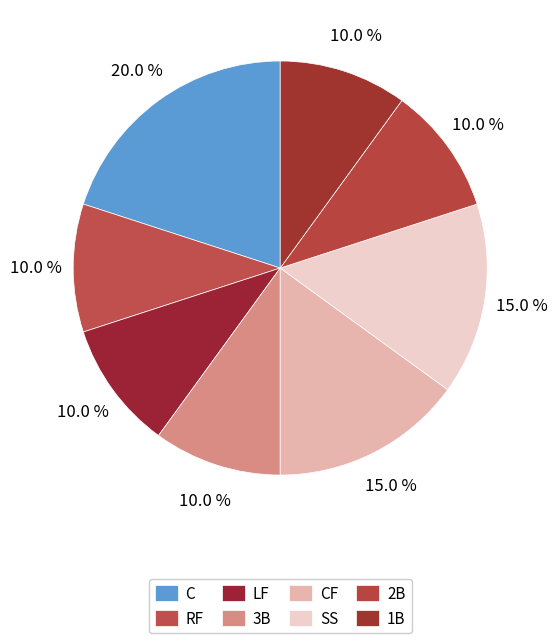

Does 2B account for over 50% of the chart?

No